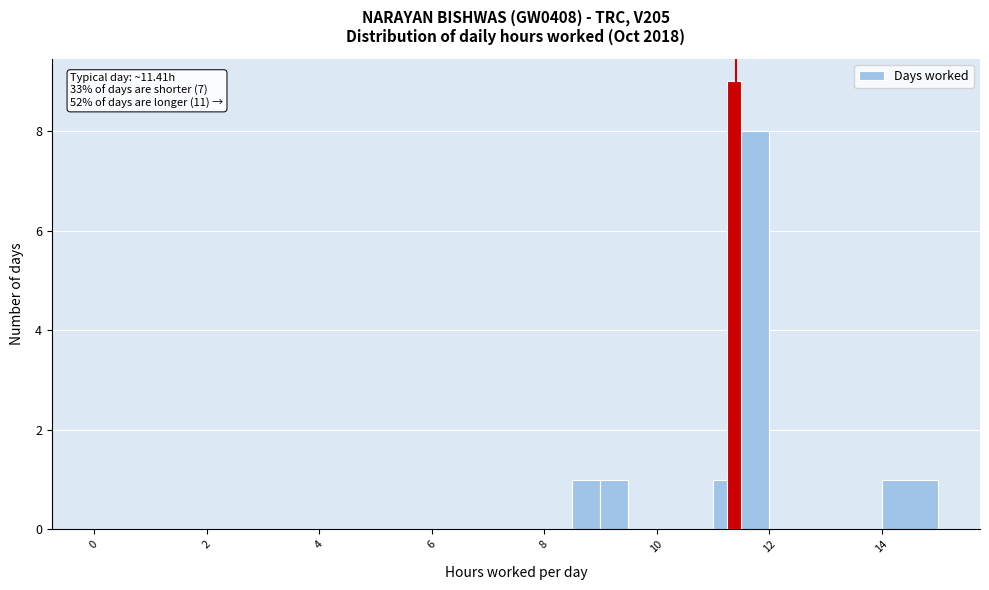

Around what value on the x-axis is the tallest bar? Give the approximate position of its centre, as read against the axis.

11.4